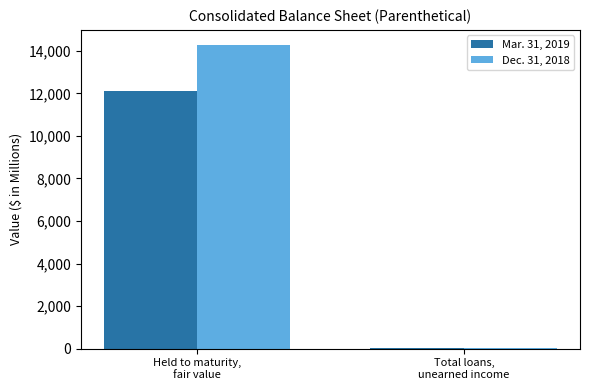

What is the sum of all Dec. 31, 2018 values?

14280.2